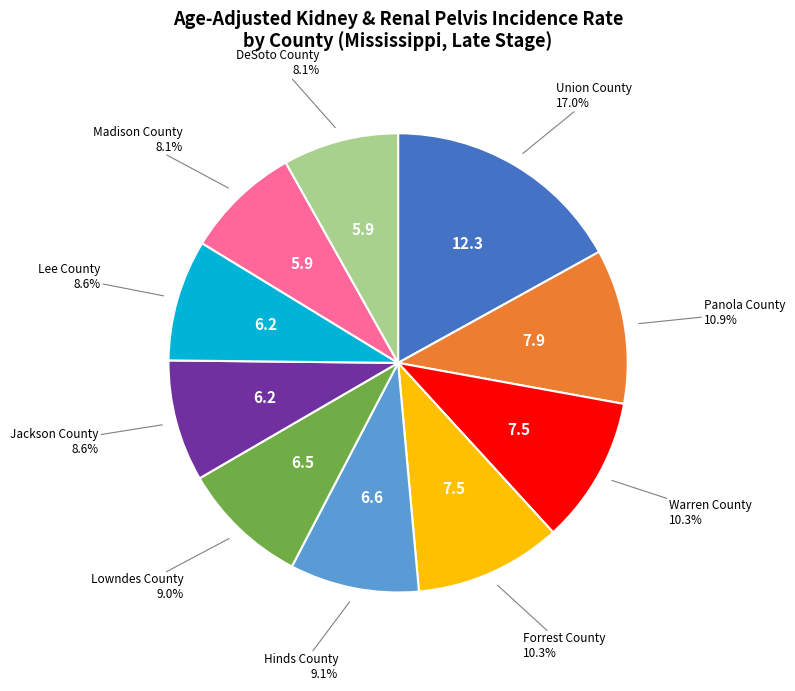

Is there a majority slice in this chart?

No